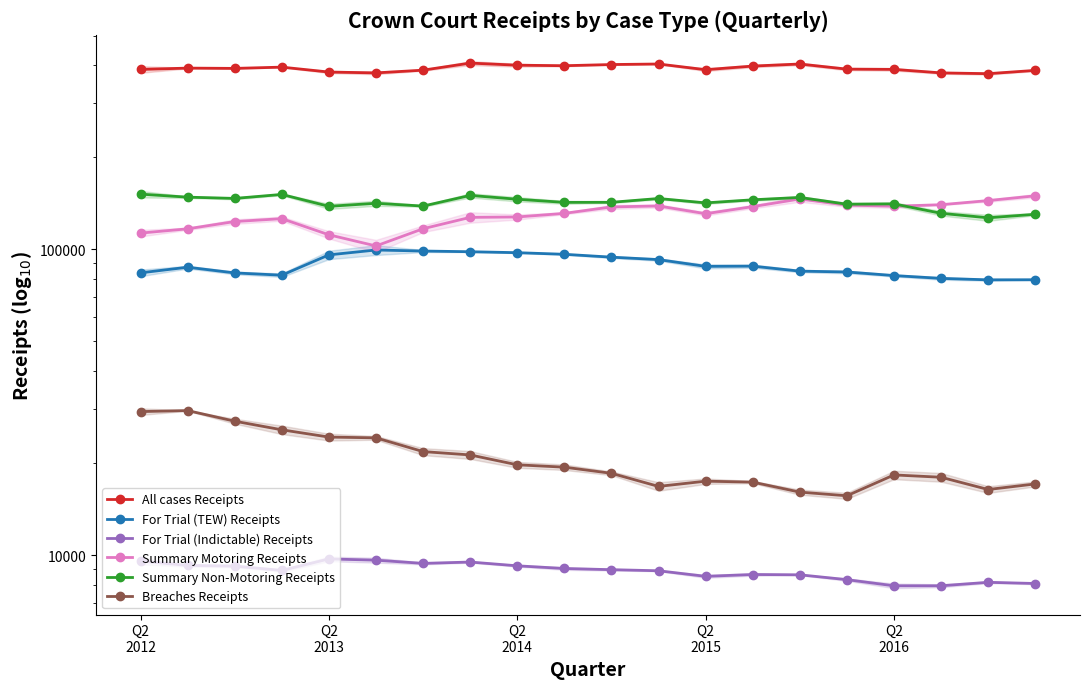

True or false: Breaches Receipts and For Trial (Indictable) Receipts cross at least once.

False